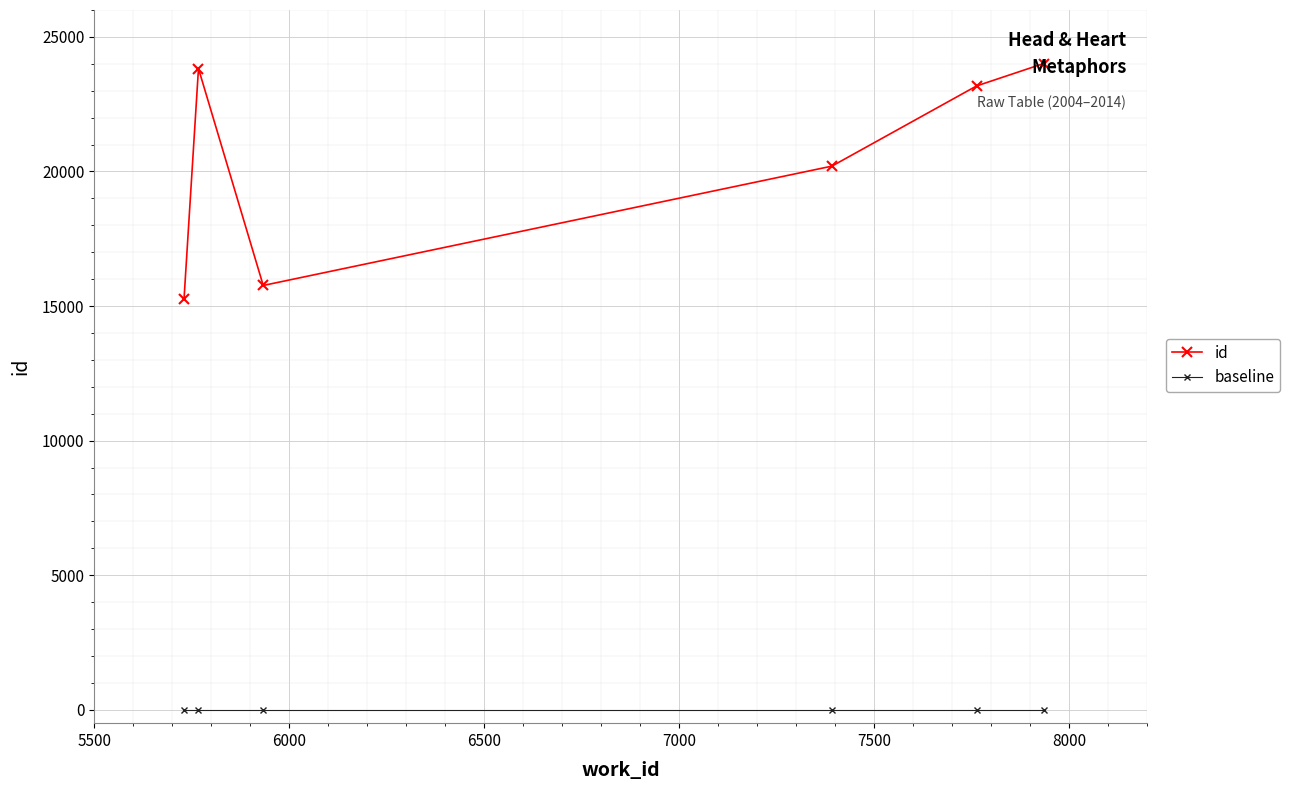

True or false: baseline and id intersect in this chart.

False